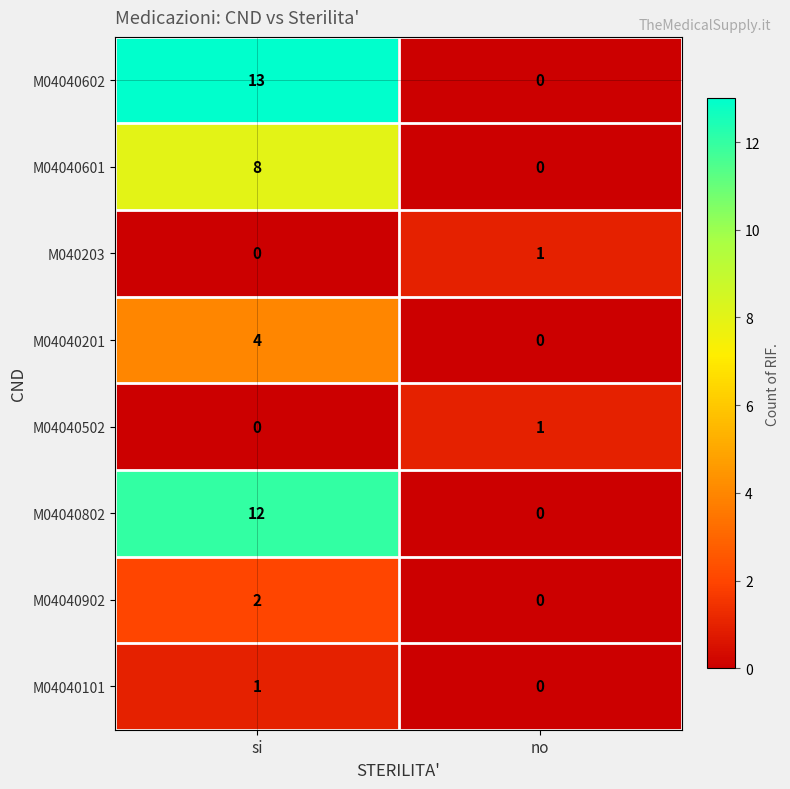

Which series changed the most between si and no?

M04040602